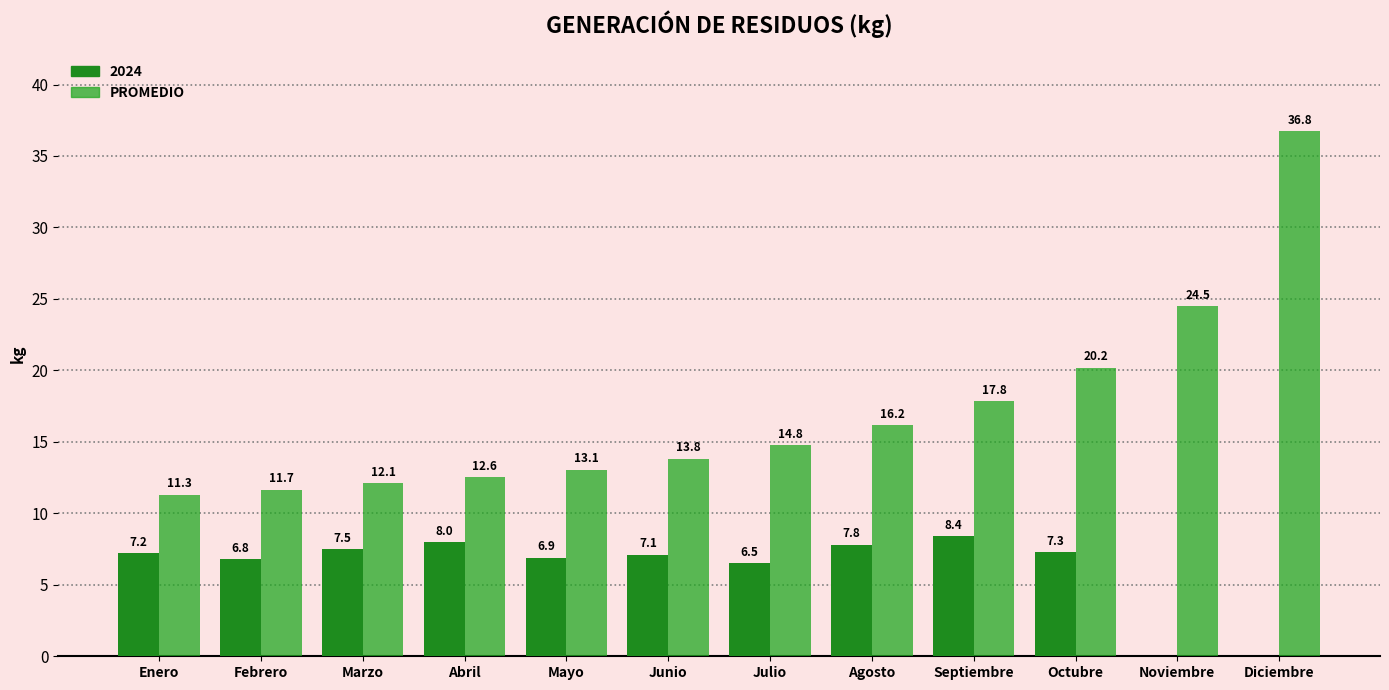

How many groups of bars are there?

12